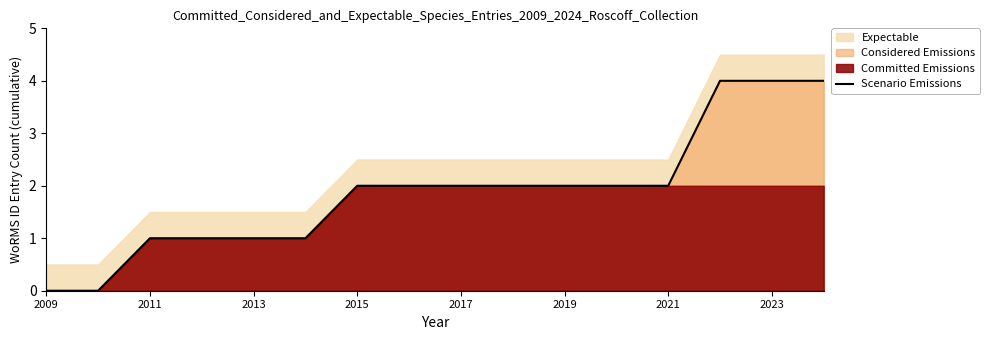

How many values are below 2?

6